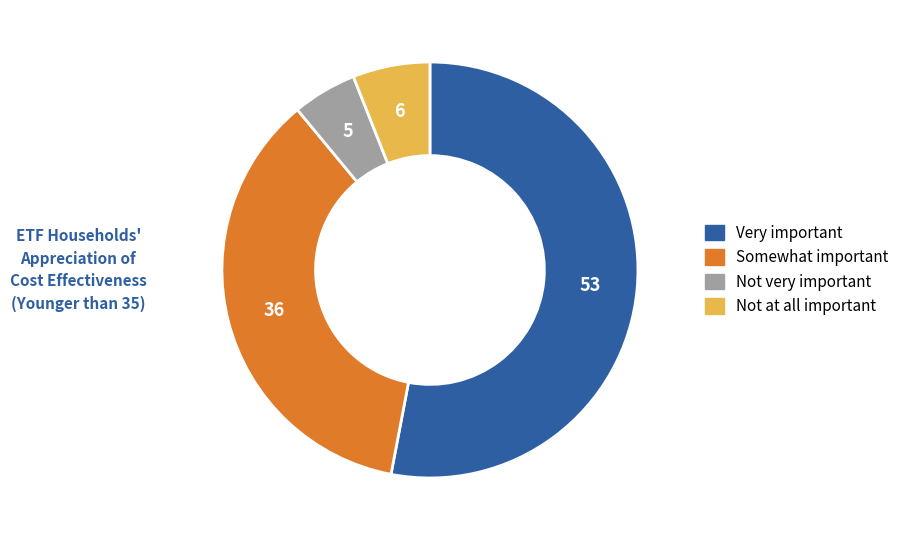

Between Not very important and Somewhat important, which is larger?

Somewhat important